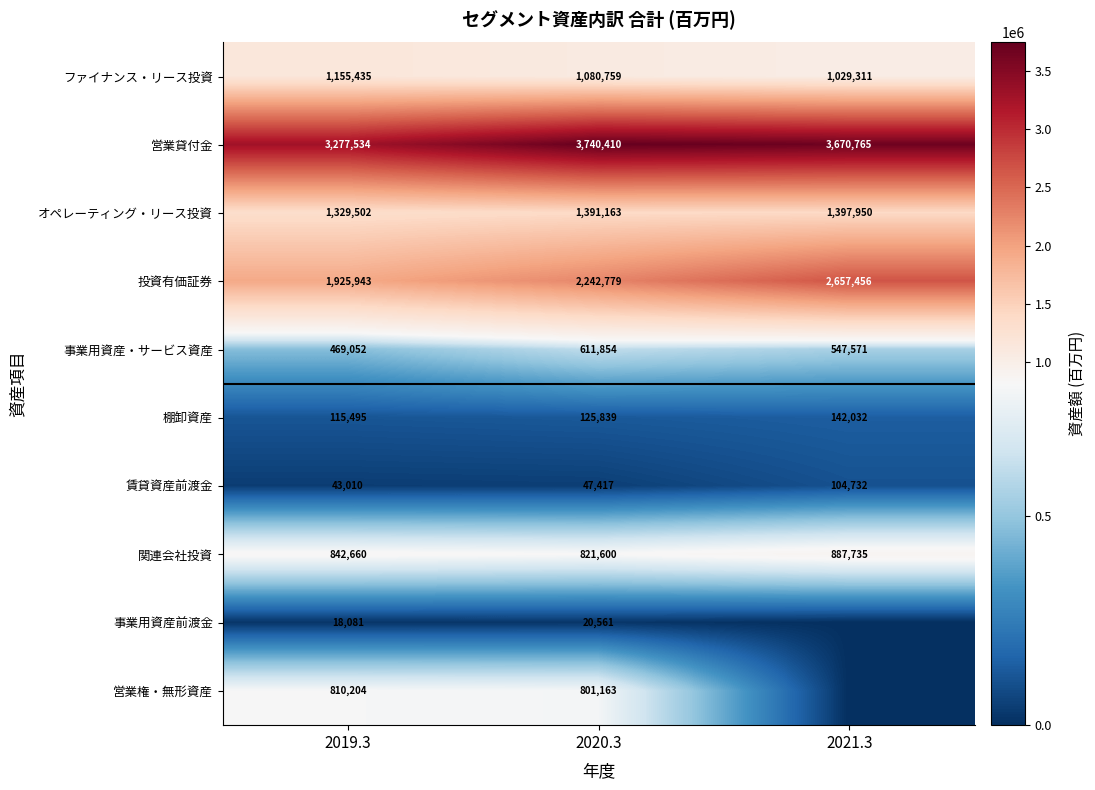

Rank the series at 2019.3 from lowest to highest value.

事業用資産前渡金, 賃貸資産前渡金, 棚卸資産, 事業用資産・サービス資産, 営業権・無形資産, 関連会社投資, ファイナンス・リース投資, オペレーティング・リース投資, 投資有価証券, 営業貸付金